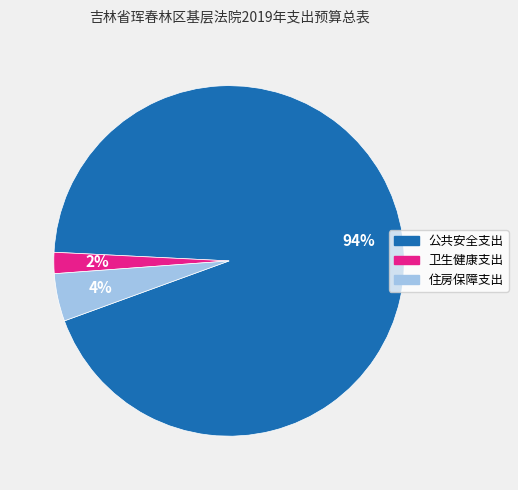

Is the sum of 卫生健康支出 and 住房保障支出 greater than half?

No